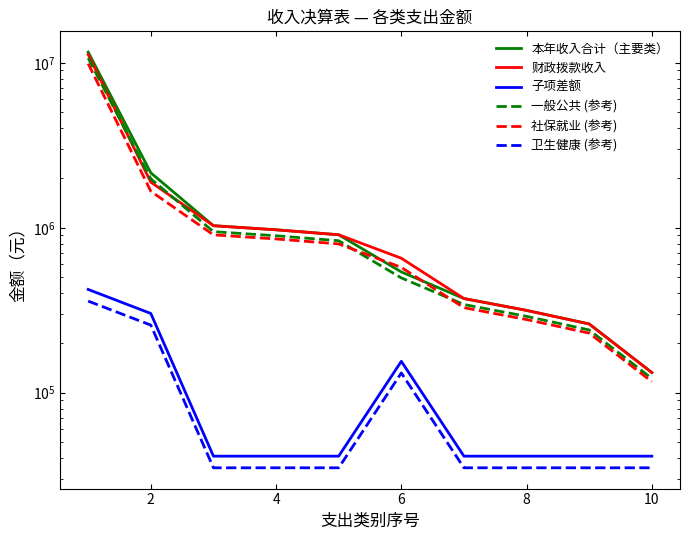

What is the difference between the second highest and second lowest values in the 一般公共 (参考) series?

1739936.4